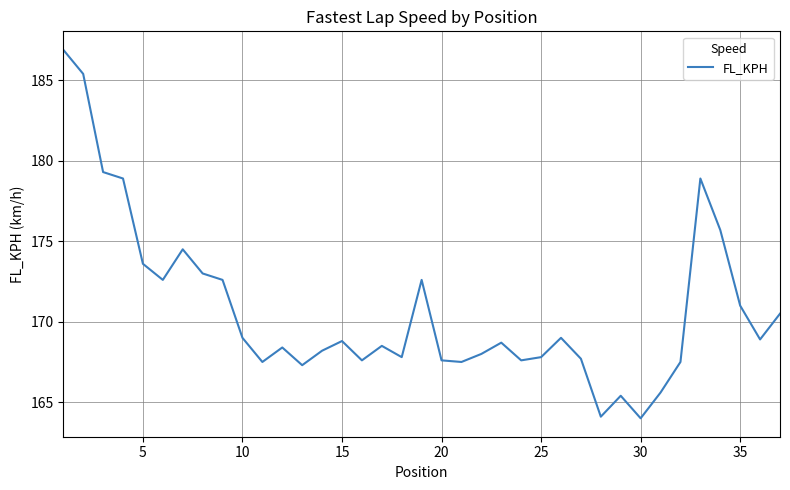

What is the difference between the maximum and minimum values?

22.9